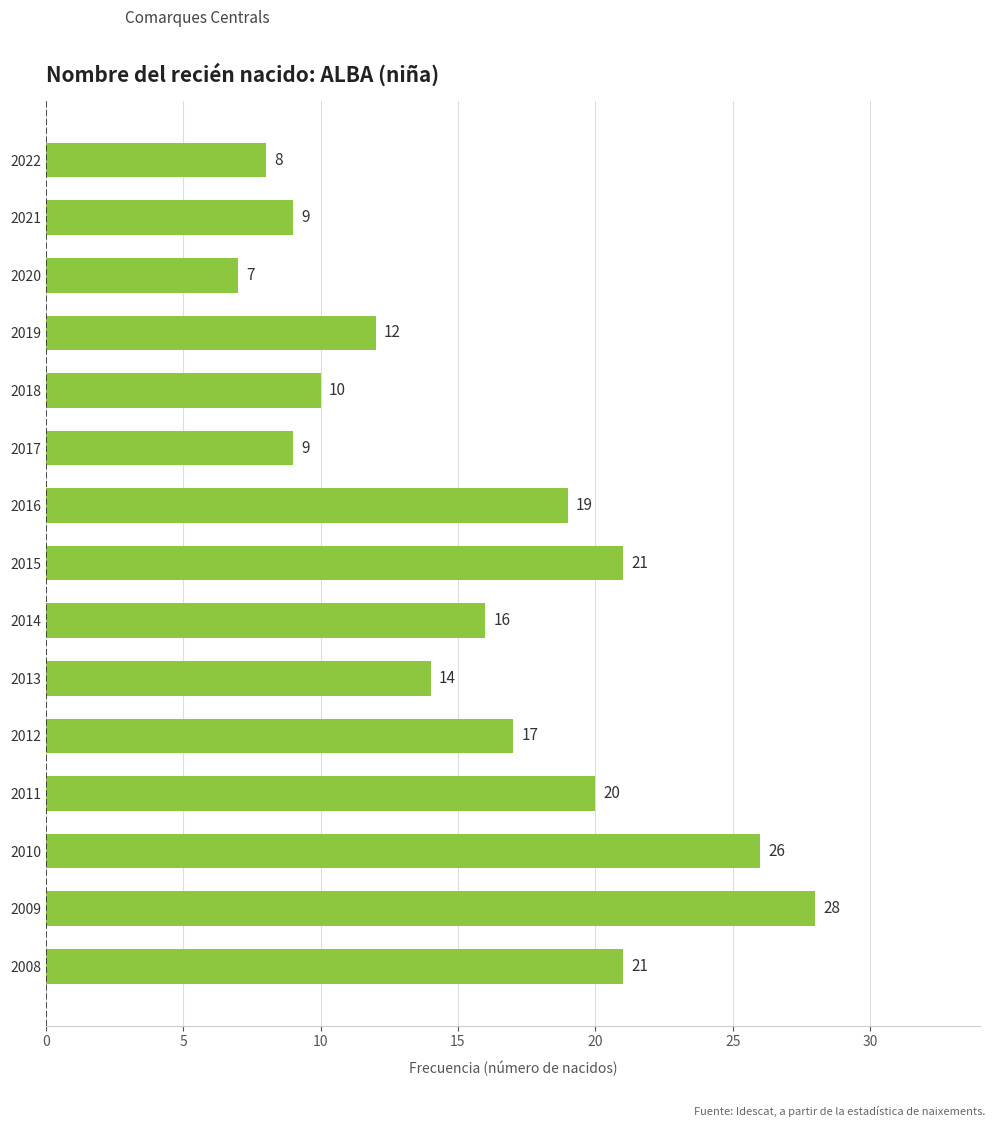

What is the ratio of the value at 2009 to the value at 2010?

1.1